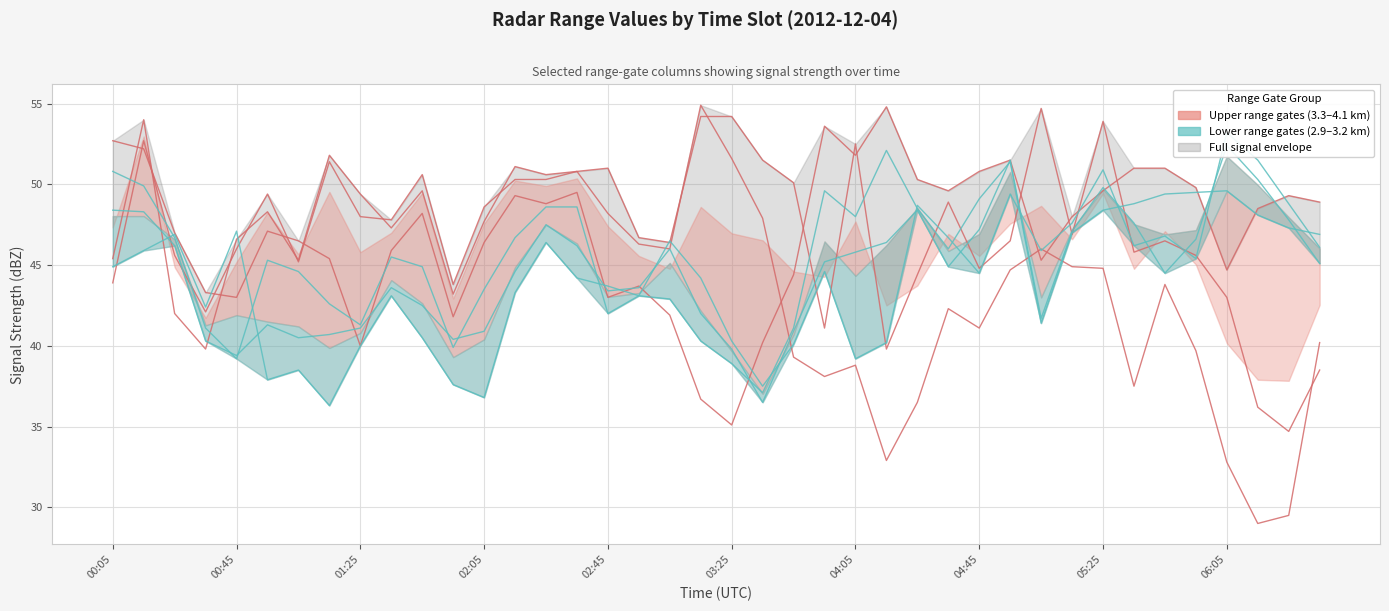

At how many categories does at least one series exceed 36?

40